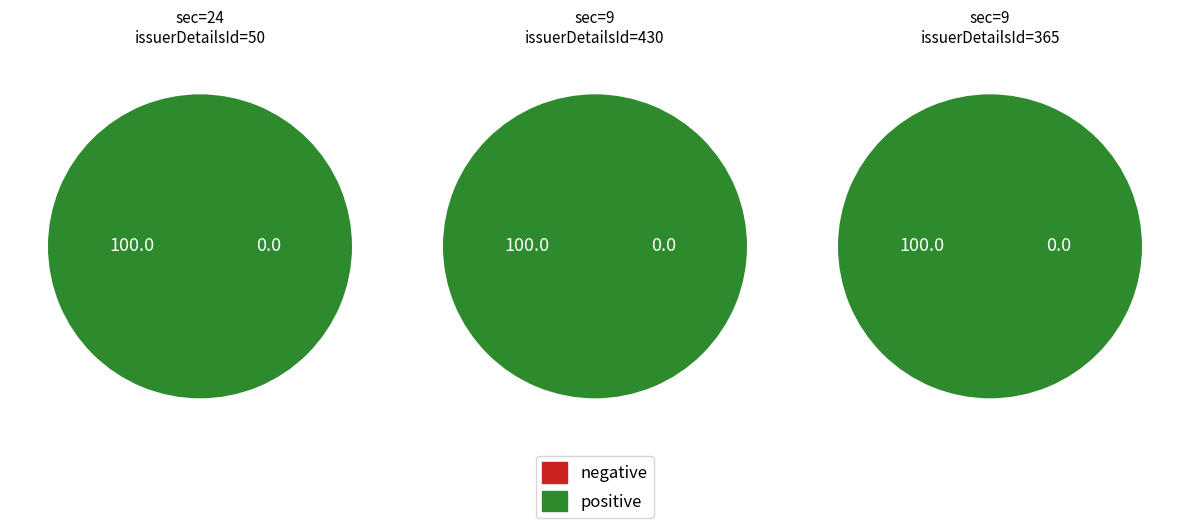

What is the change in value from 24 to 9?

+380